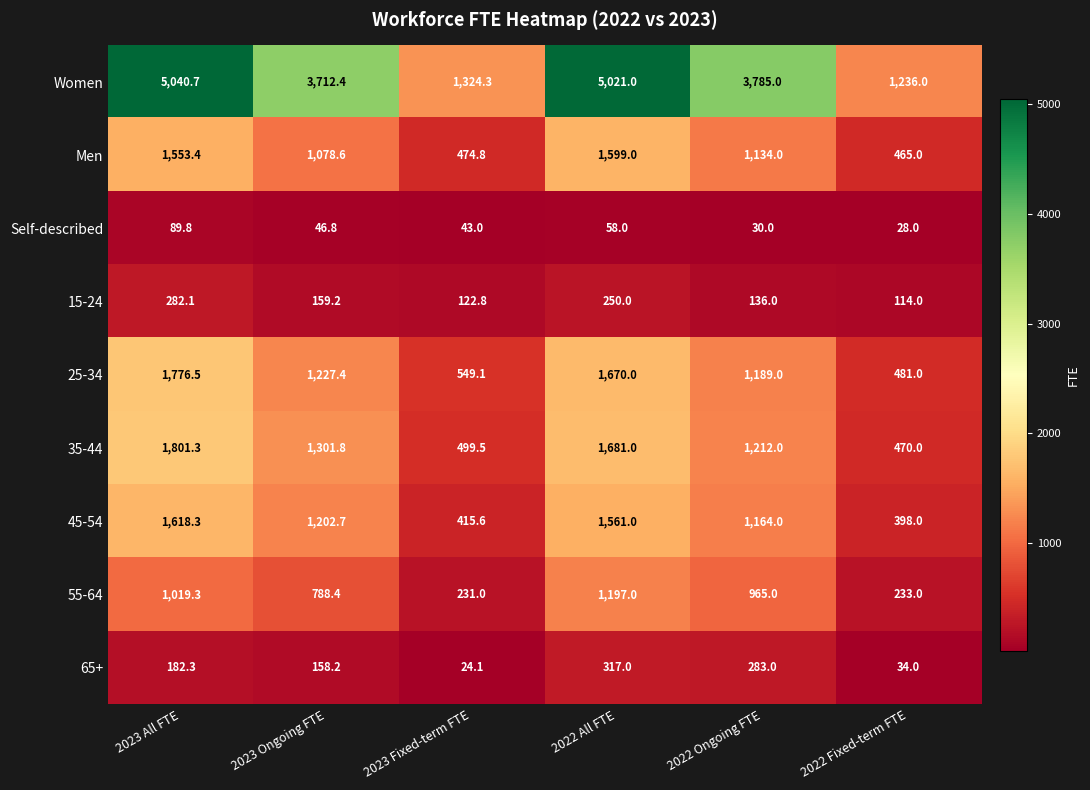

How many data points does each series have?

6